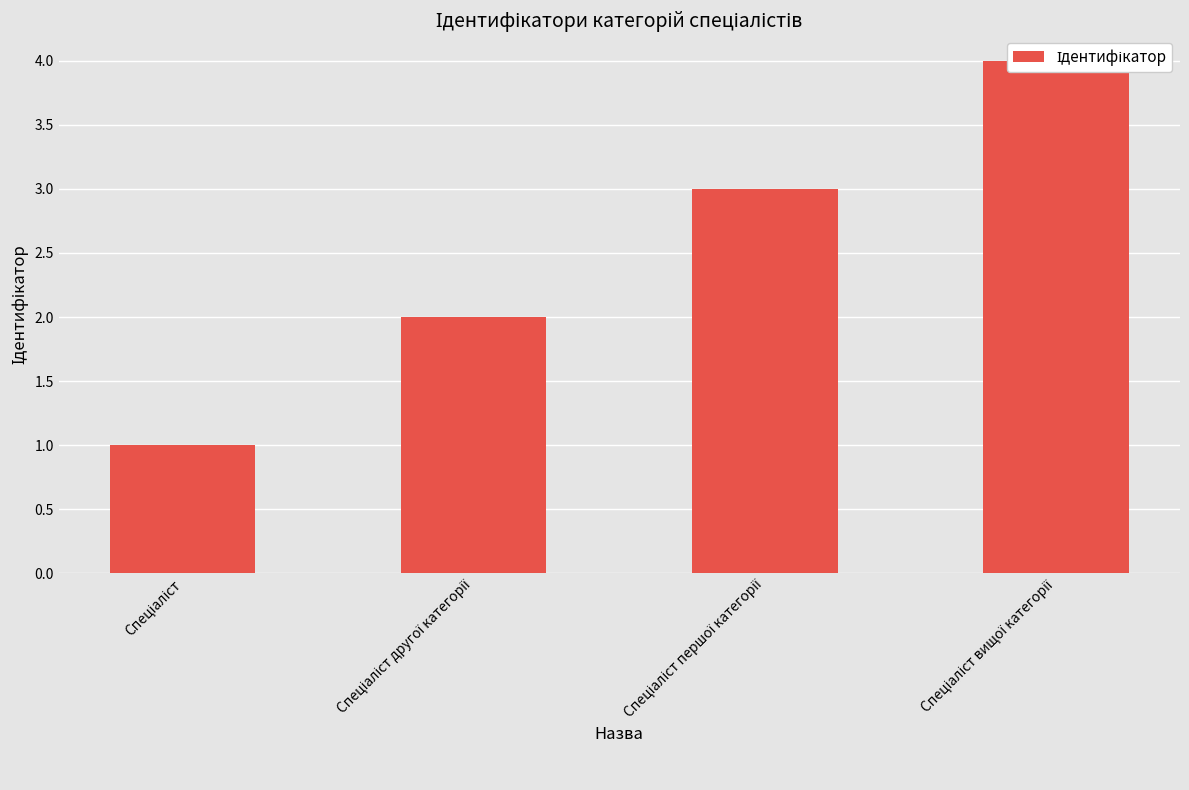

What is the approximate value at Спеціаліст другої категорії?

2